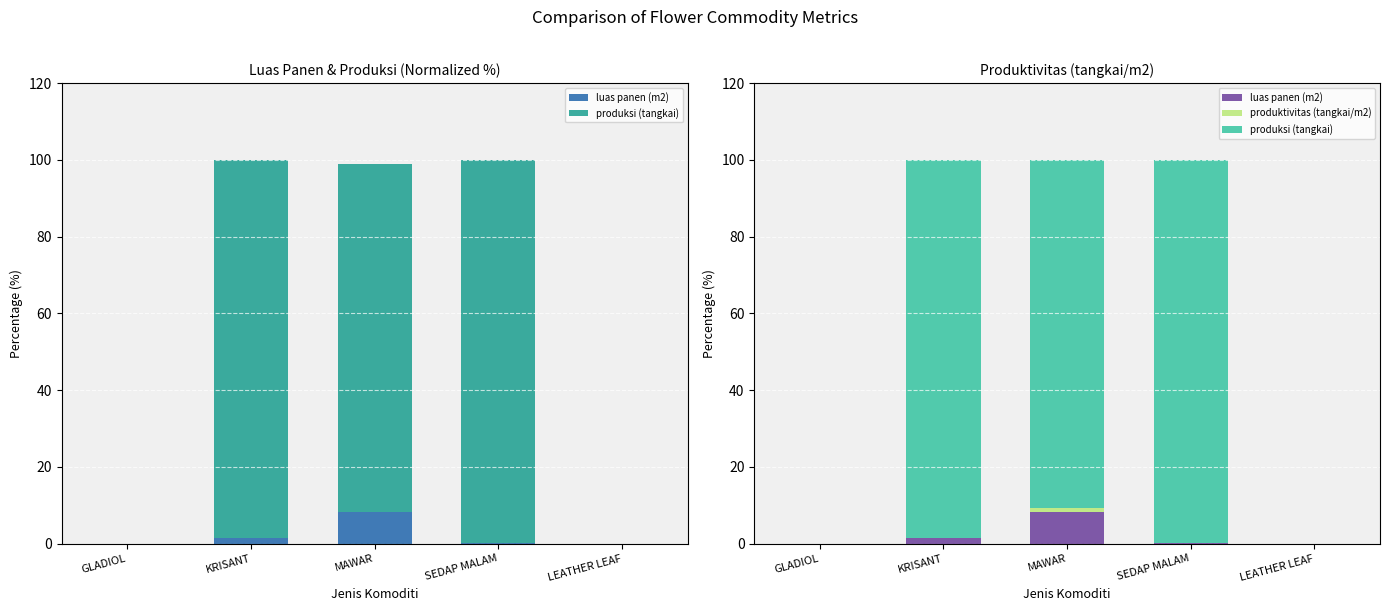

Which series has the largest total across all categories?

produksi (tangkai)